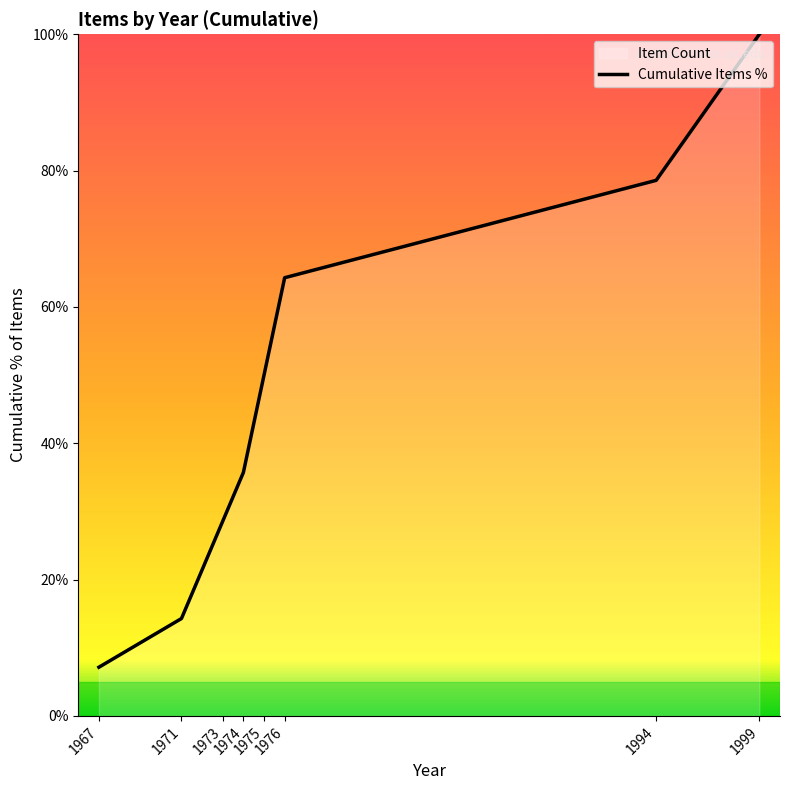

What is the value of the 2nd point from the left?

14.3